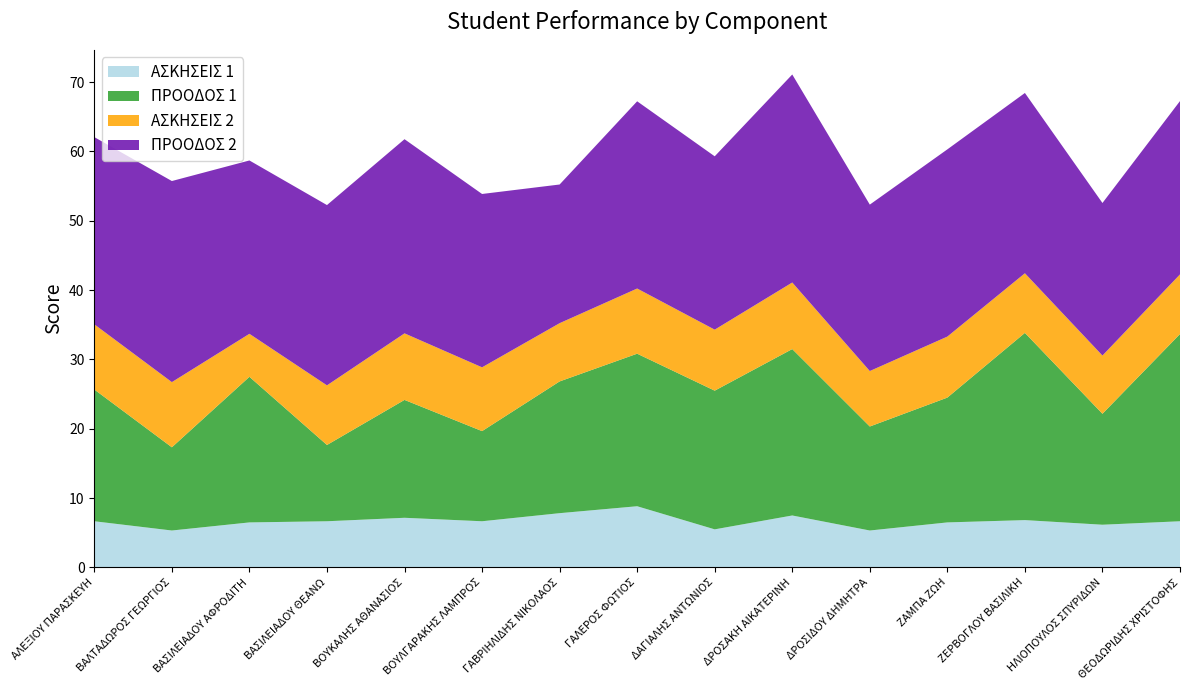

Reading left to right, list all the values displayed in this chart.

ΑΣΚΗΣΕΙΣ 1: 6.7	5.3	6.5	6.7	7.2	6.7	7.8	8.8	5.5	7.5	5.3	6.5	6.8	6.2	6.7
ΠΡΟΟΔΟΣ 1: 19.0	12.0	21.0	11.0	17.0	13.0	19.0	22.0	20.0	24.0	15.0	18.0	27.0	16.0	27.0
ΑΣΚΗΣΕΙΣ 2: 9.4	9.4	6.2	8.6	9.6	9.2	8.4	9.4	8.8	9.6	8.0	8.8	8.6	8.4	8.6
ΠΡΟΟΔΟΣ 2: 27.0	29.0	25.0	26.0	28.0	25.0	20.0	27.0	25.0	30.0	24.0	27.0	26.0	22.0	25.0